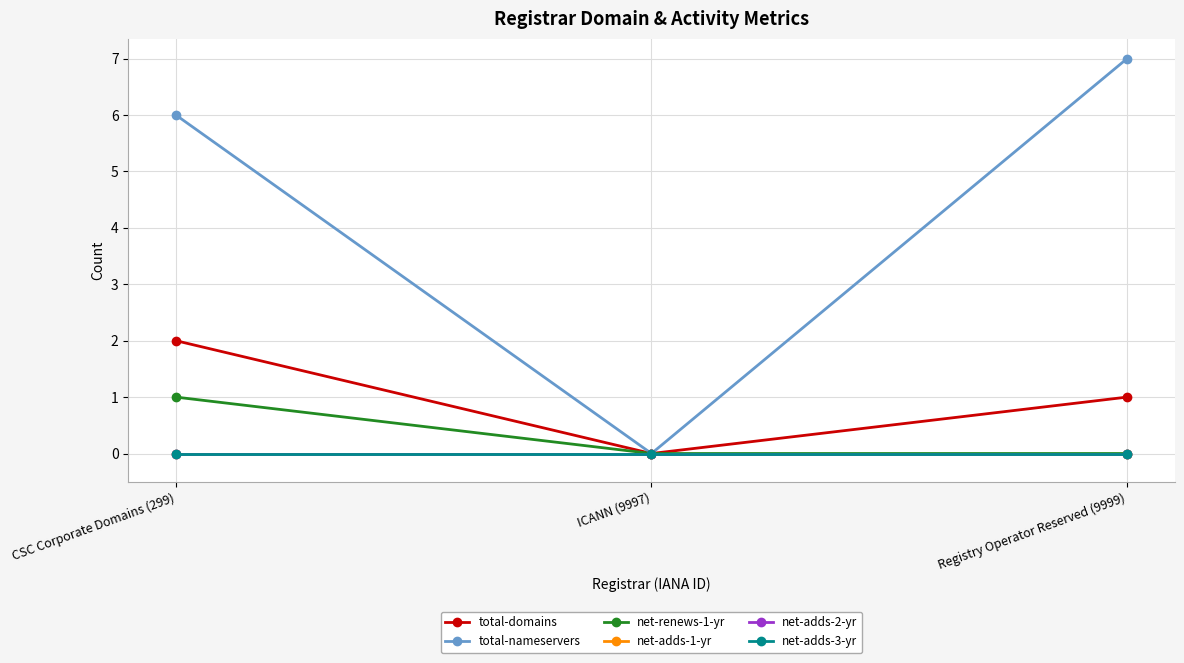

Is this an area chart (filled region under the line)?

No